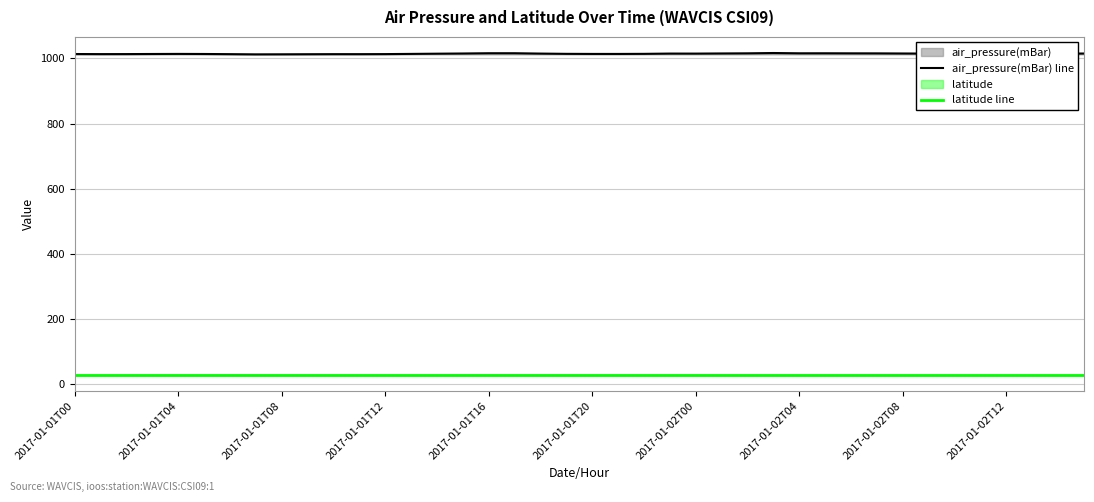

How many series are shown in this chart?

2